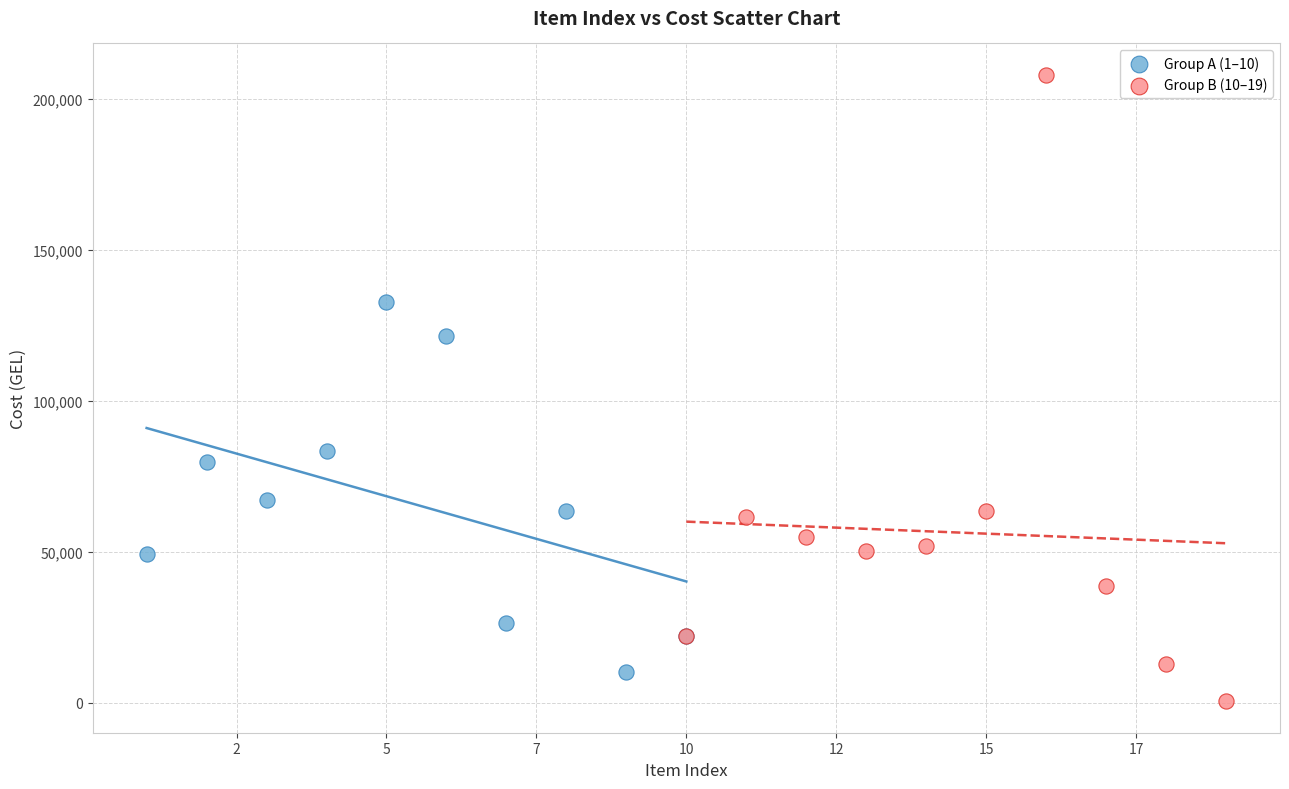

What are all the series names shown in the legend?

Group A (1–10), Group B (10–19)